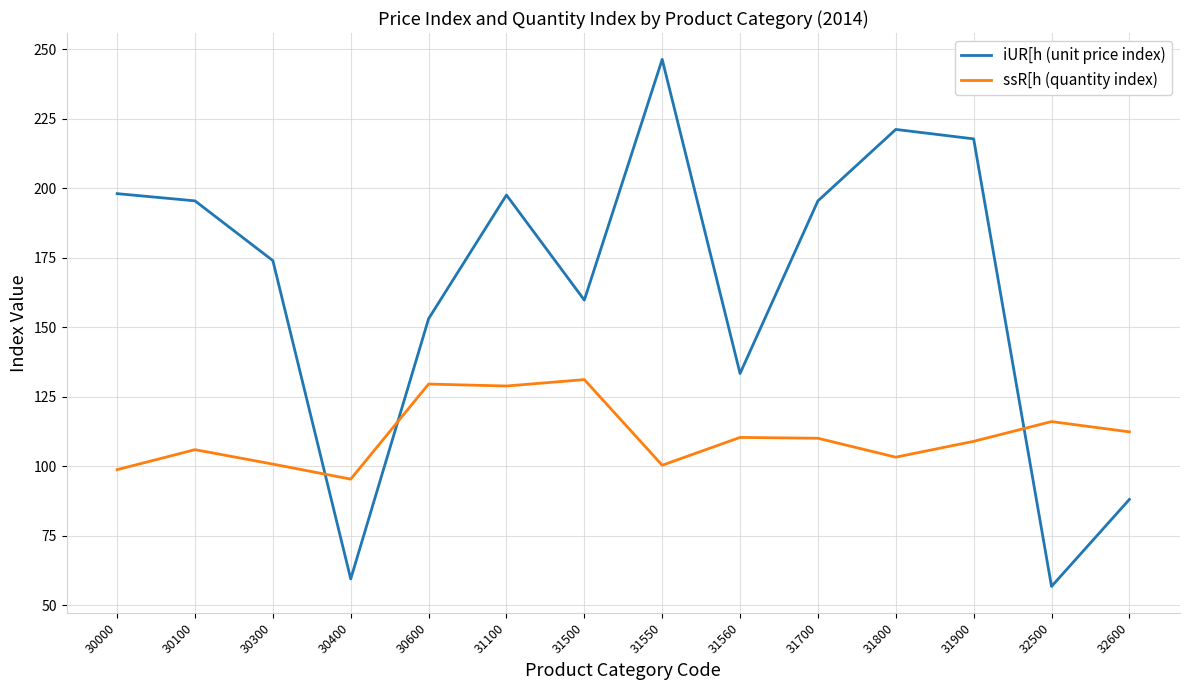

Where is ssR[h (quantity index) nearest to the value 113?

32600